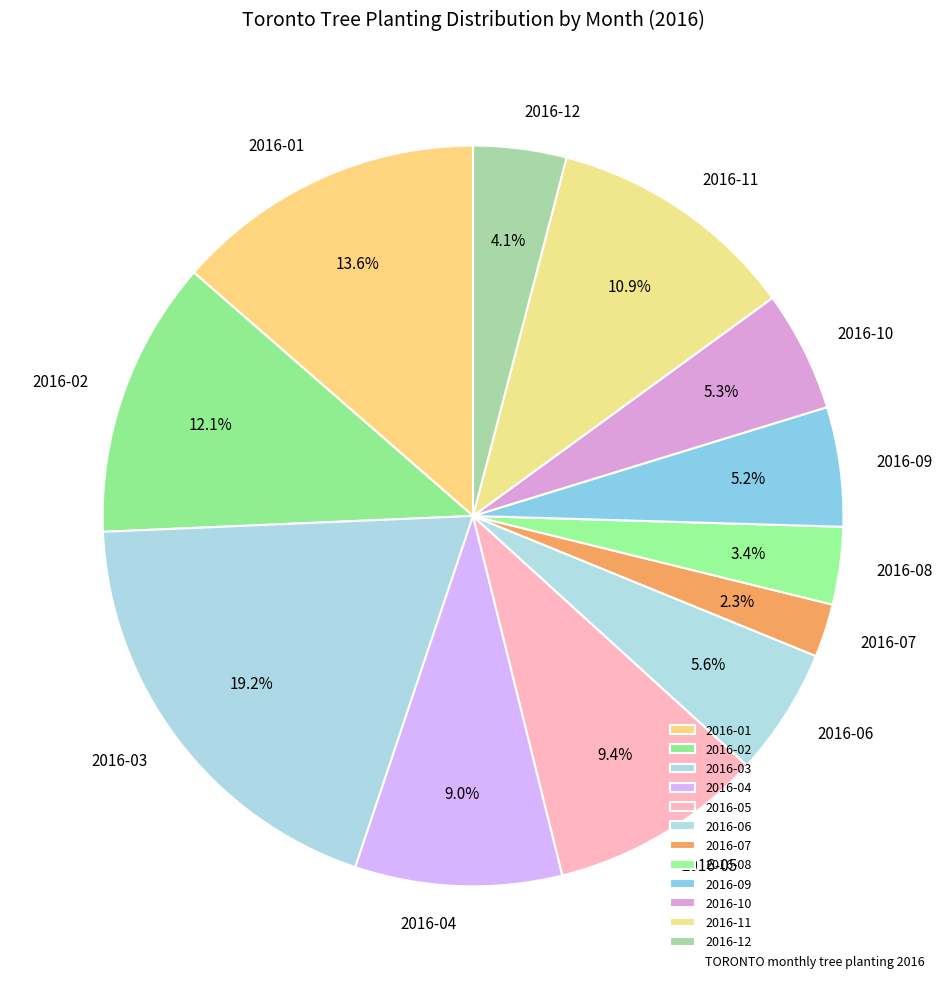

Approximately how many times larger is the value at 2016-01 compared to 2016-11?

1.2